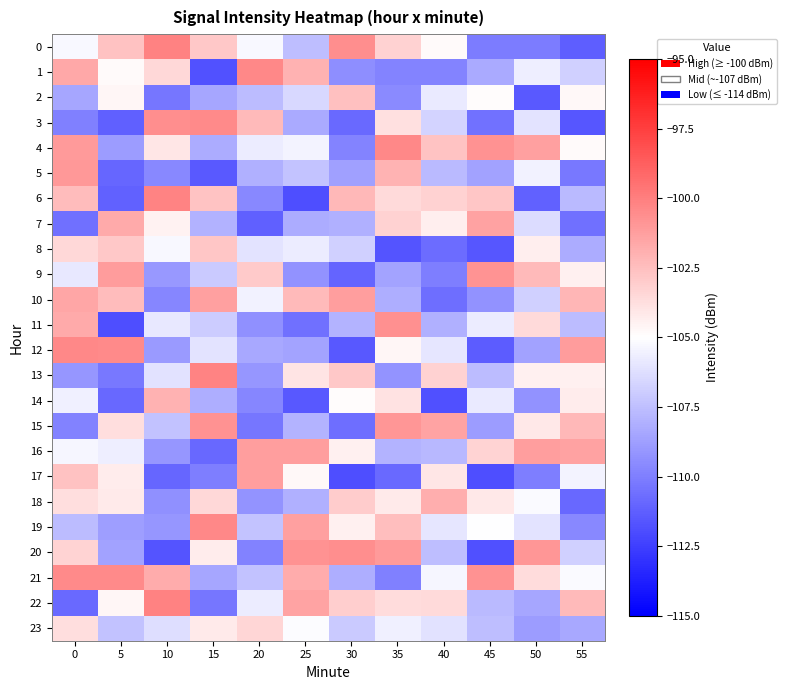

What is the total value across all series at 10?

-2545.7